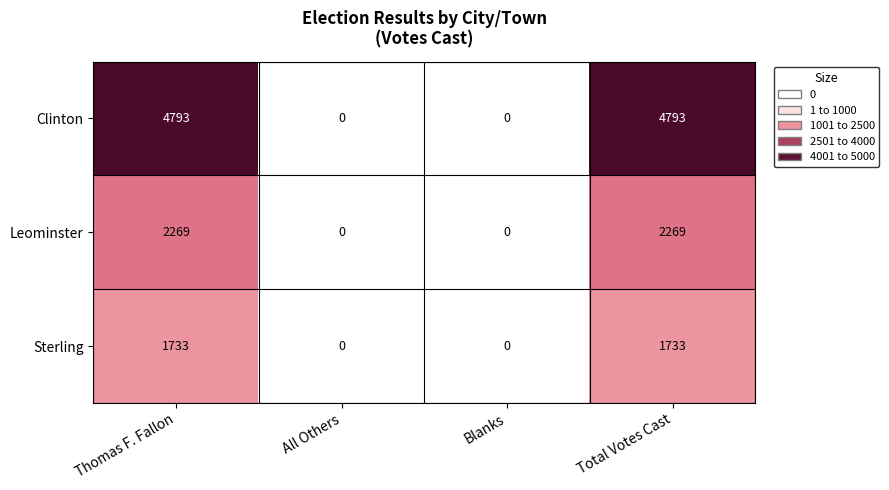

Reading right to left, what are all the values shown in this chart?

Clinton: Total Votes Cast=4793	Blanks=0	All Others=0	Thomas F. Fallon=4793
Leominster: Total Votes Cast=2269	Blanks=0	All Others=0	Thomas F. Fallon=2269
Sterling: Total Votes Cast=1733	Blanks=0	All Others=0	Thomas F. Fallon=1733